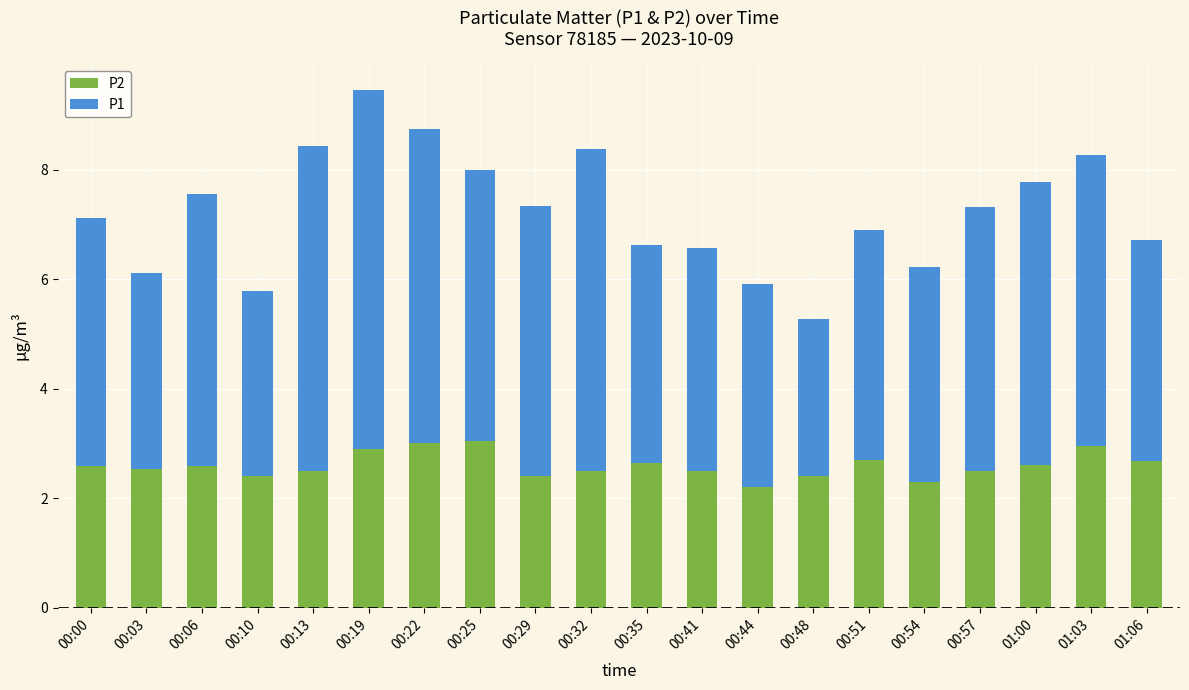

What is the sum of the P2 values at 00:41 and 00:54?

4.8